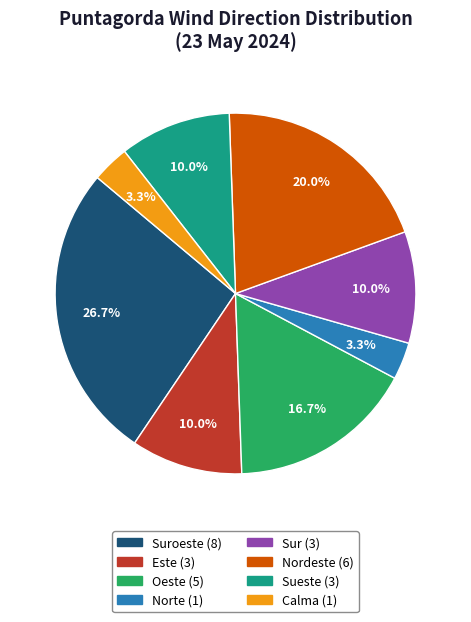

To the nearest percent, what is the difference between the largest and smallest slice percentages?

23%